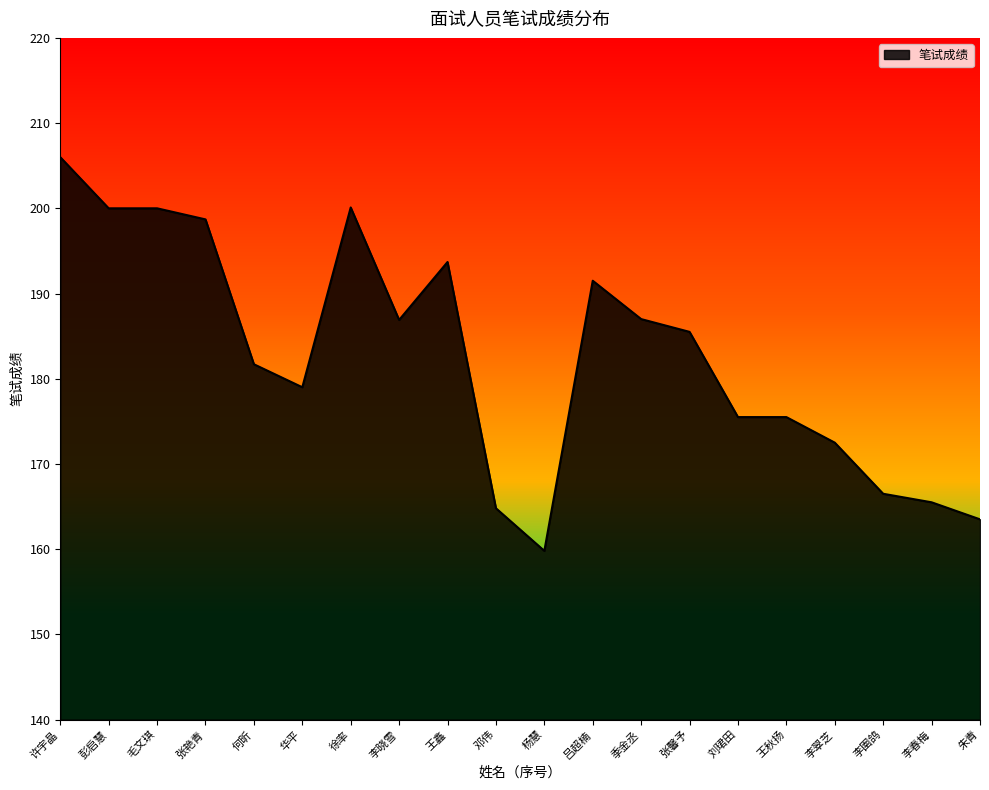

Does the chart have visible grid lines?

No